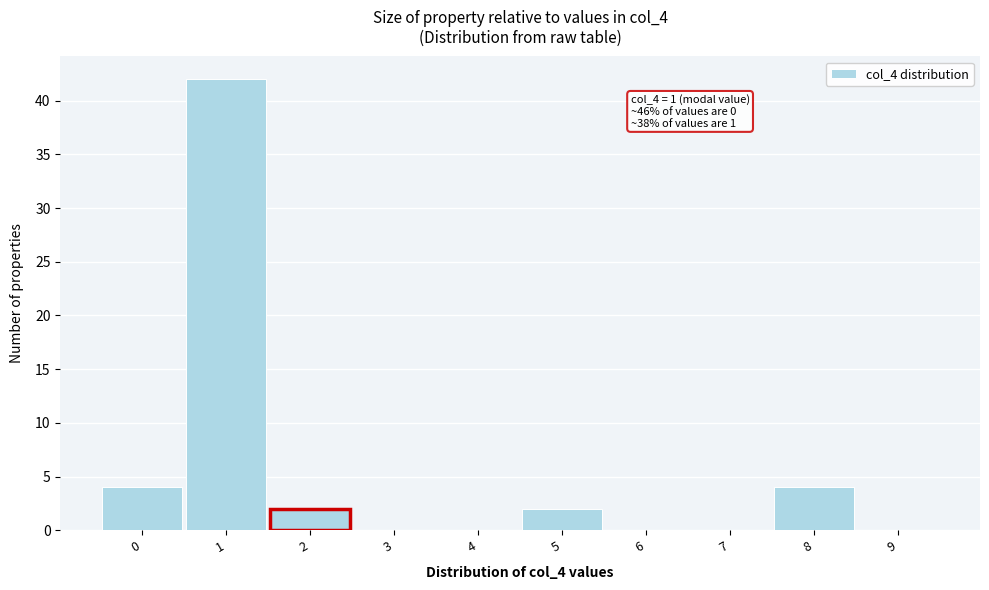

Which range on the x-axis has the tallest bar?

0.5 to 1.5